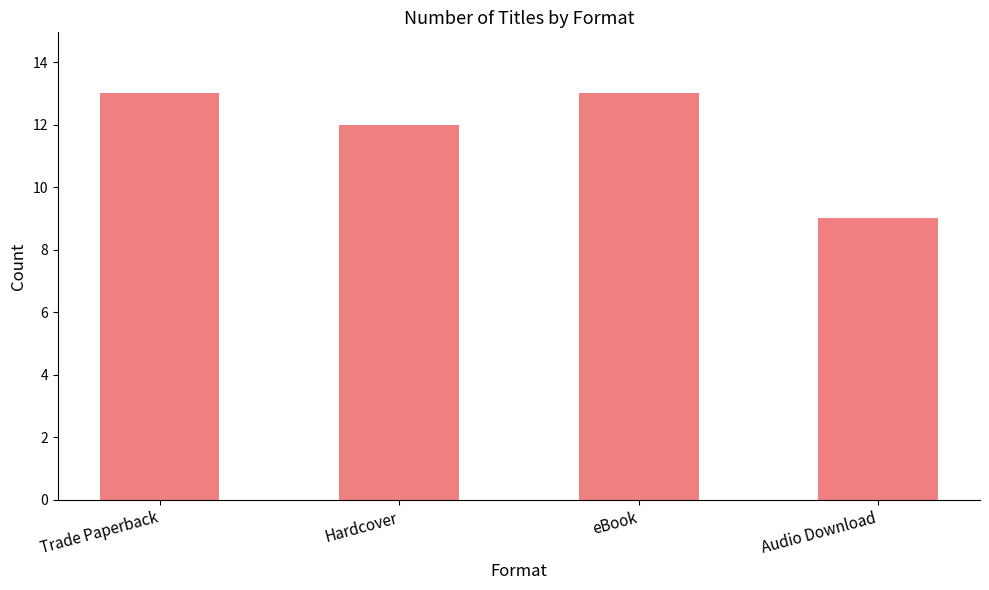

Which label corresponds to the smallest value in the chart?

Audio Download